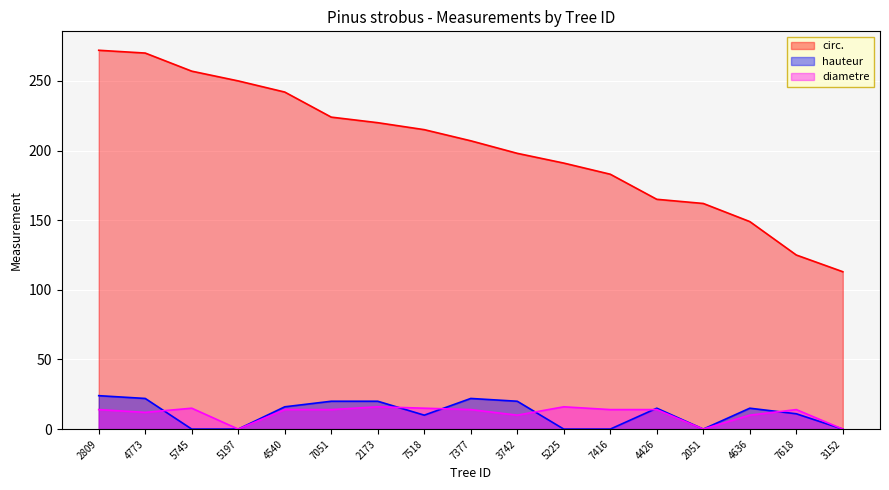

What is the sum of all diametre values?

192